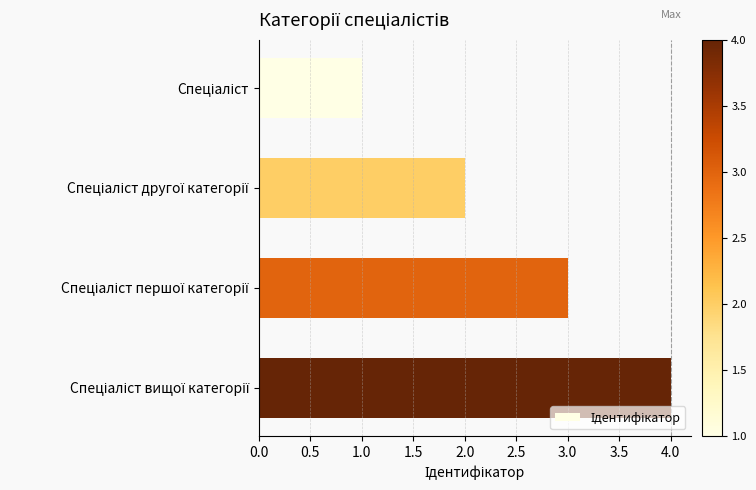

What is the difference between the maximum and minimum values?

3